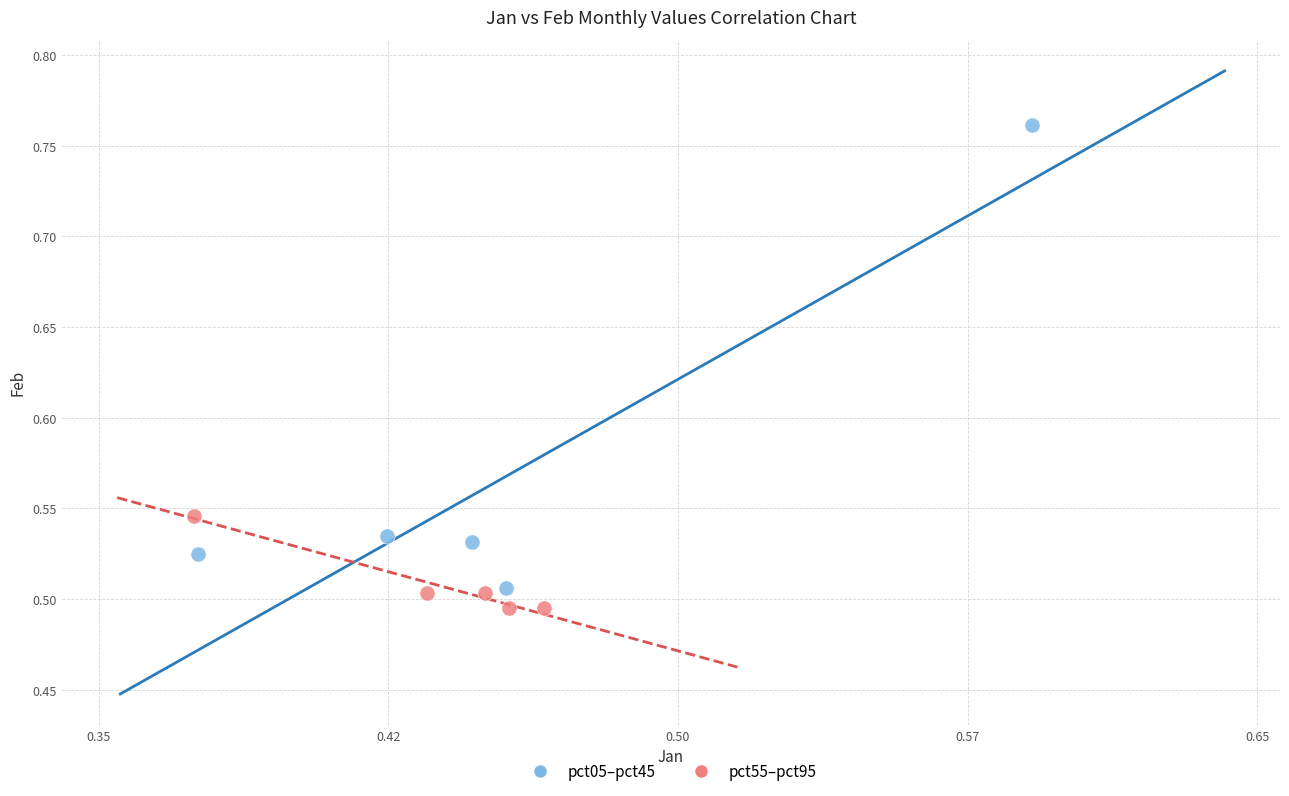

Which series reaches the maximum Y coordinate?

pct05–pct45